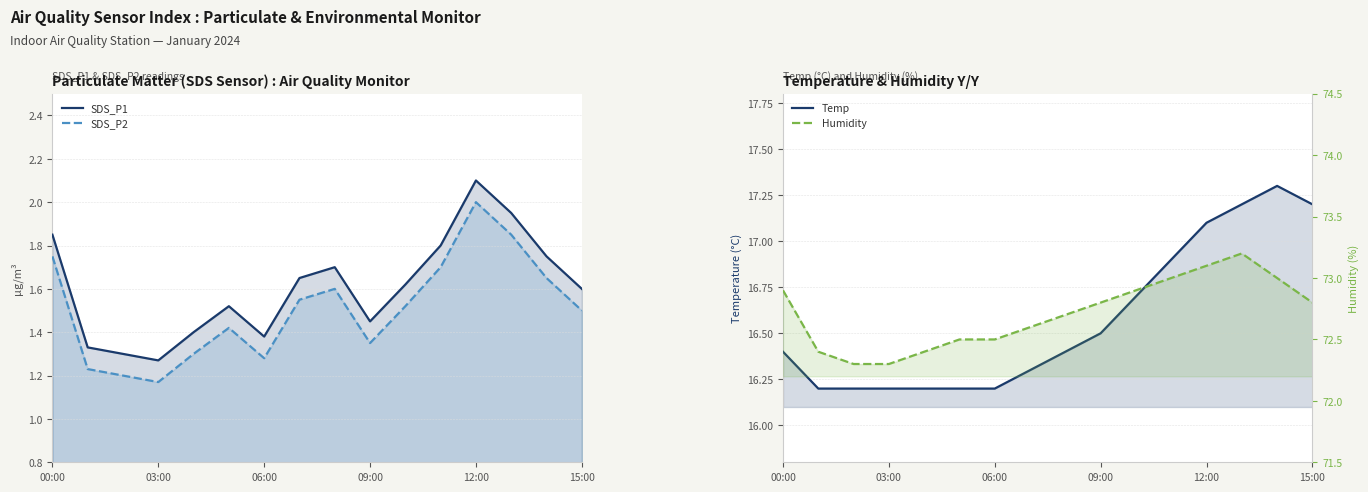

Where is Temp nearest to the value 16?

03:00